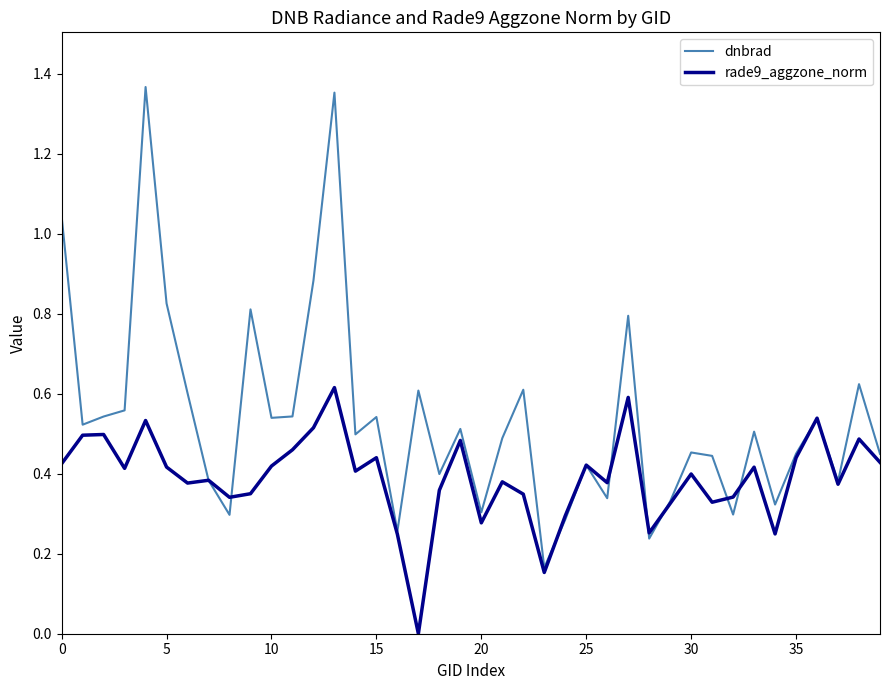

List the series in order of their overall mean, lowest first.

rade9_aggzone_norm, dnbrad